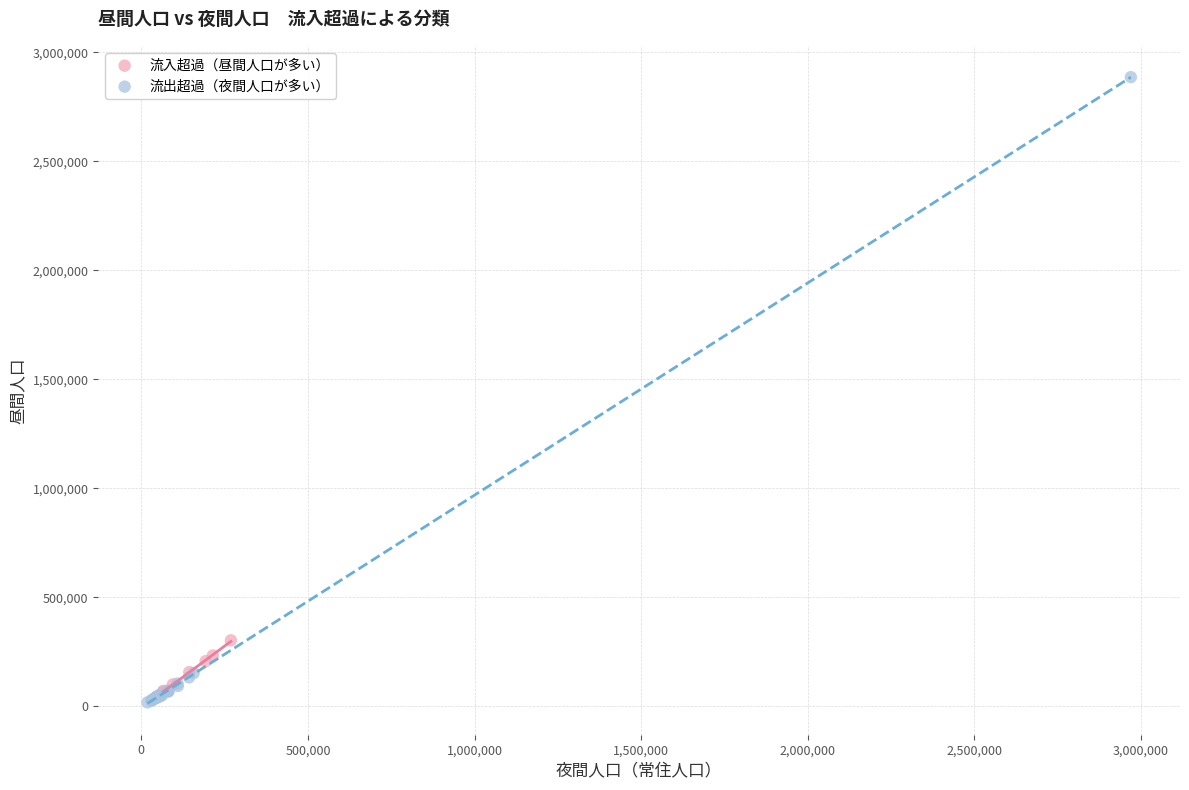

Which series contains the lowest Y value?

流出超過（夜間人口が多い）